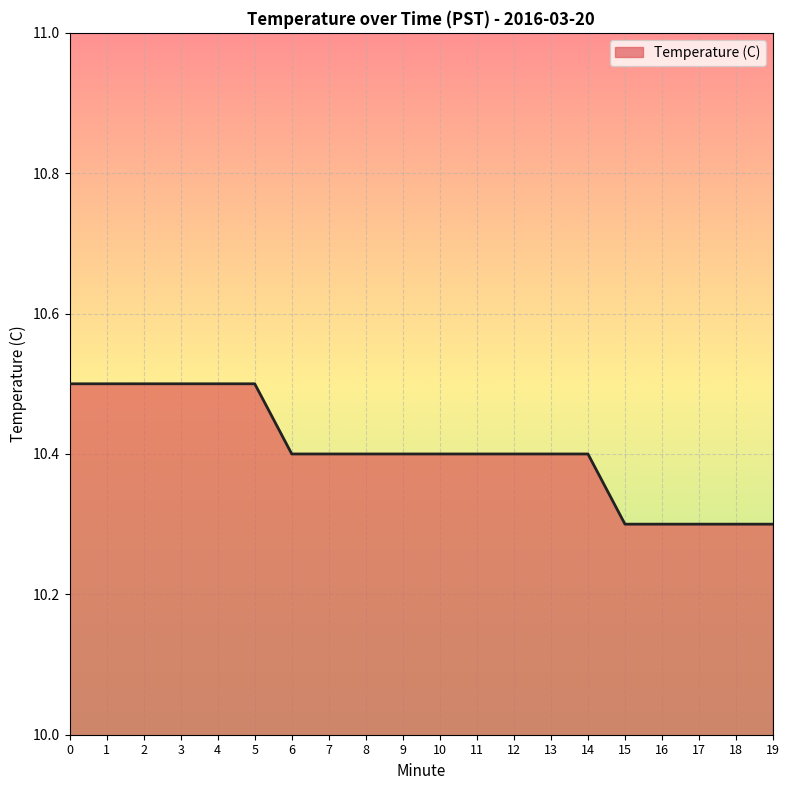

What is the smallest value displayed?

10.3